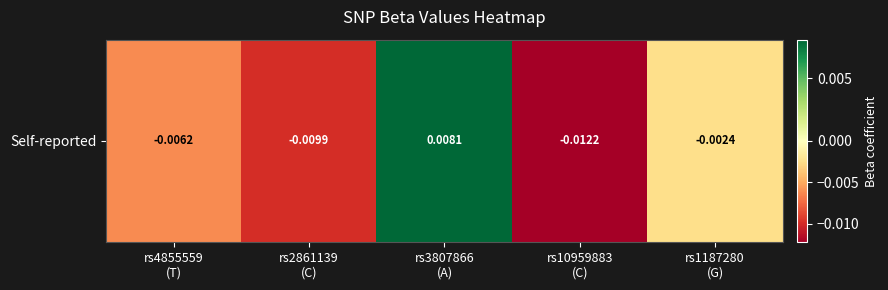

At which category does the chart reach its minimum across all series?

rs10959883
(C)